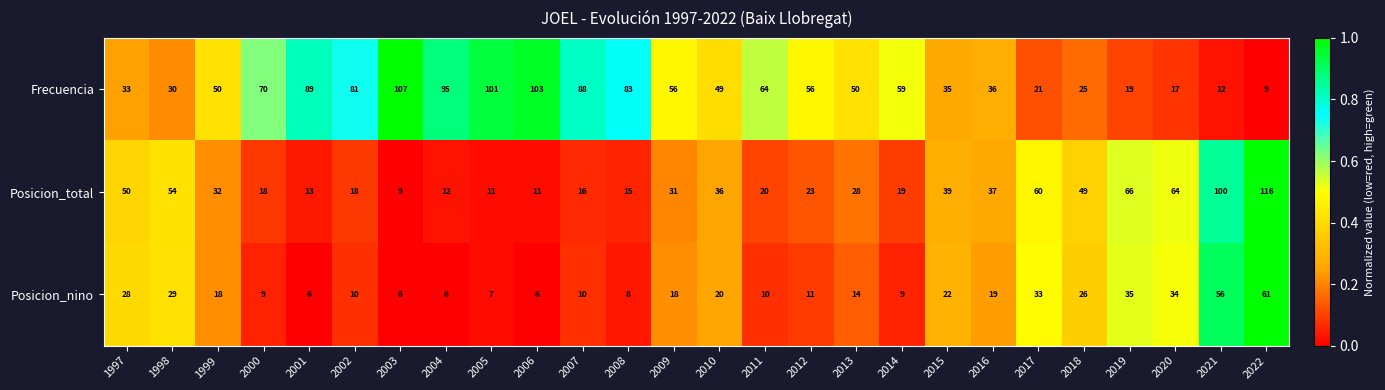

What is the average value of the Frecuencia series?

55